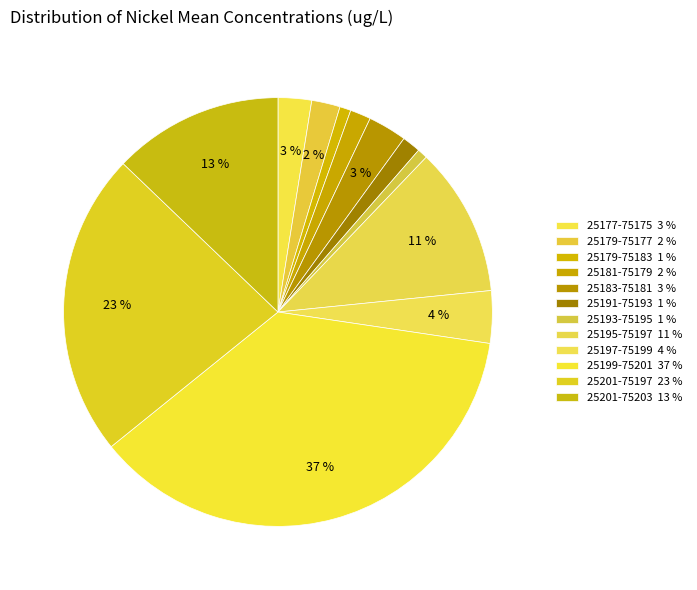

To the nearest percent, what portion does 25181-75179 represent?

2%